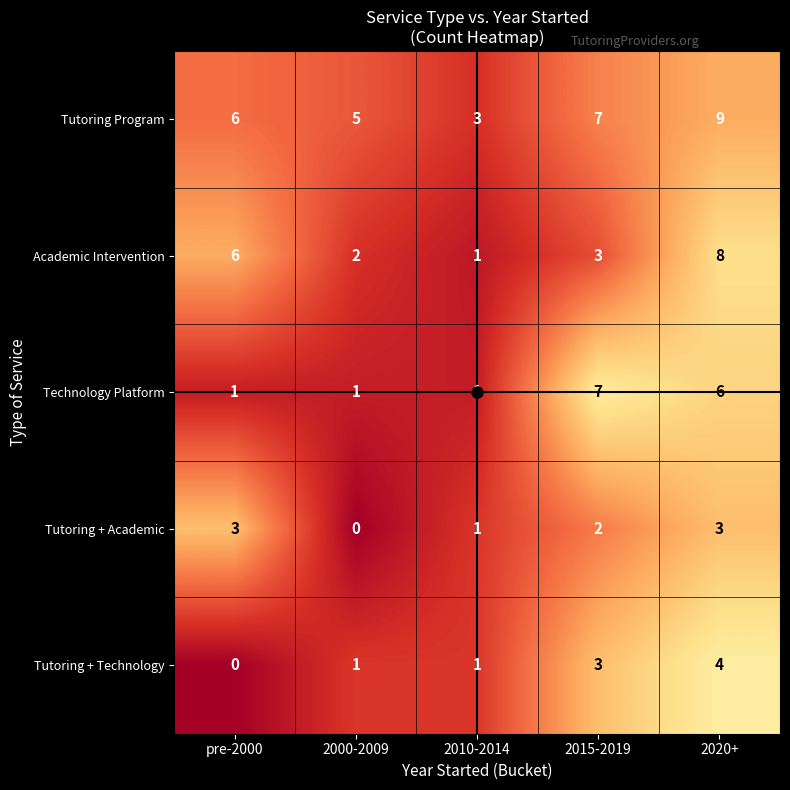

Rank the series by their maximum value, from lowest to highest.

Tutoring + Academic, Tutoring + Technology, Technology Platform, Academic Intervention, Tutoring Program